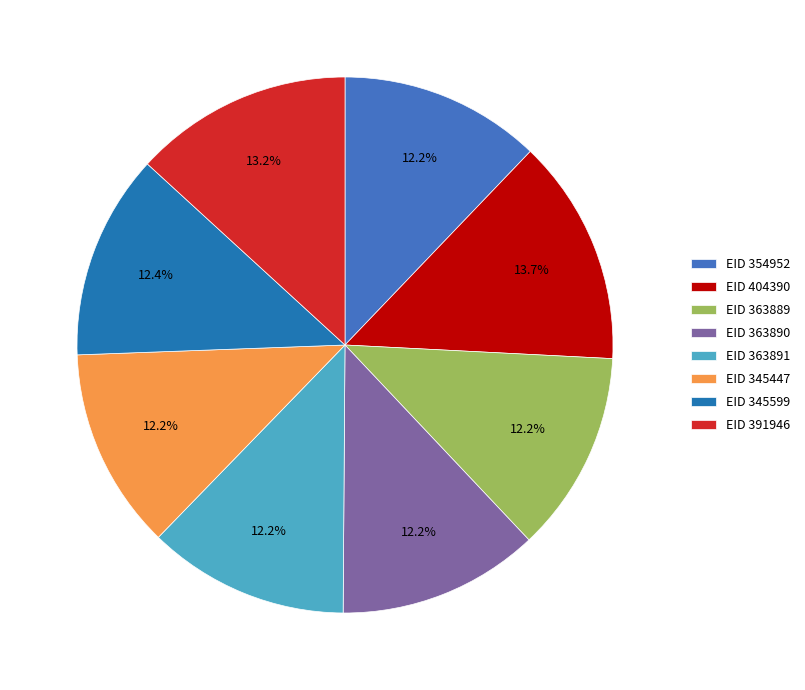

Does any single category account for the majority?

No